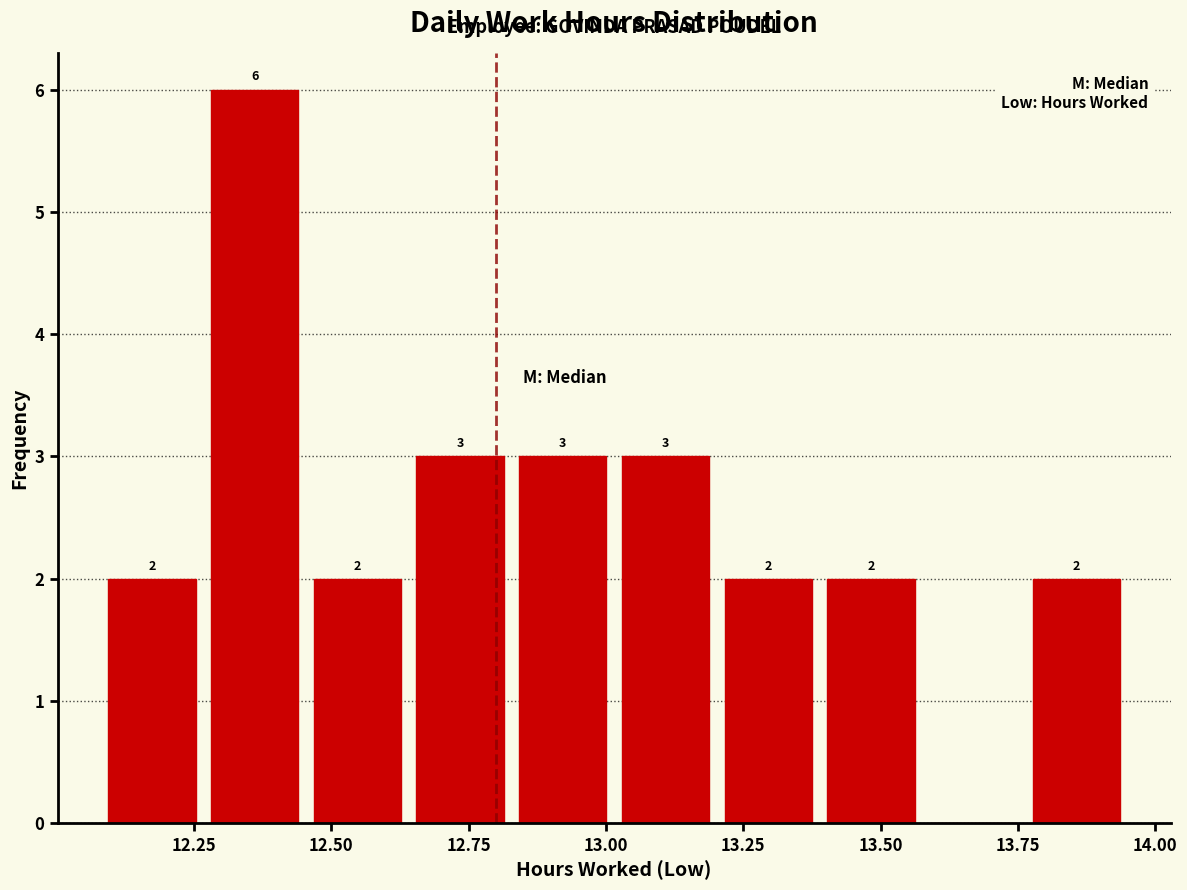

Around what value on the x-axis is the tallest bar? Give the approximate position of its centre, as read against the axis.

12.35